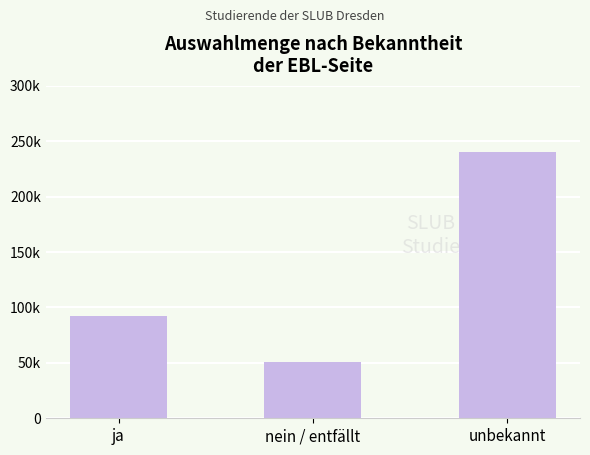

Does the chart contain any negative values?

No